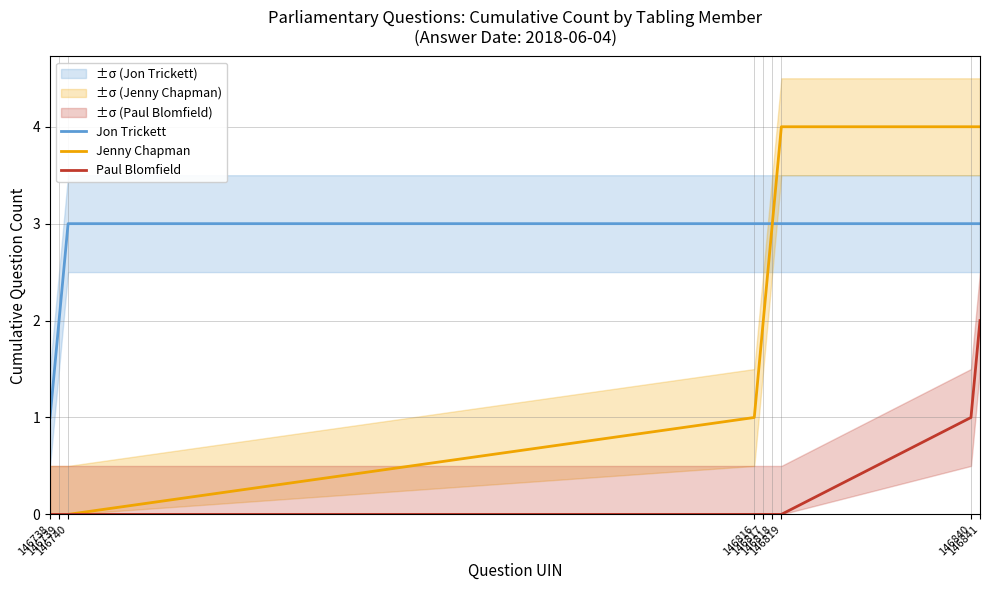

Where is Jenny Chapman nearest to the value 2?

146817